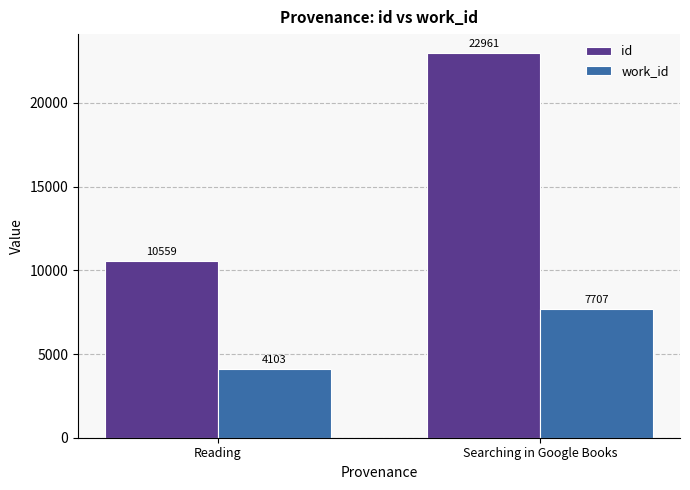

What is the label of the 2nd bar from the right?

Reading